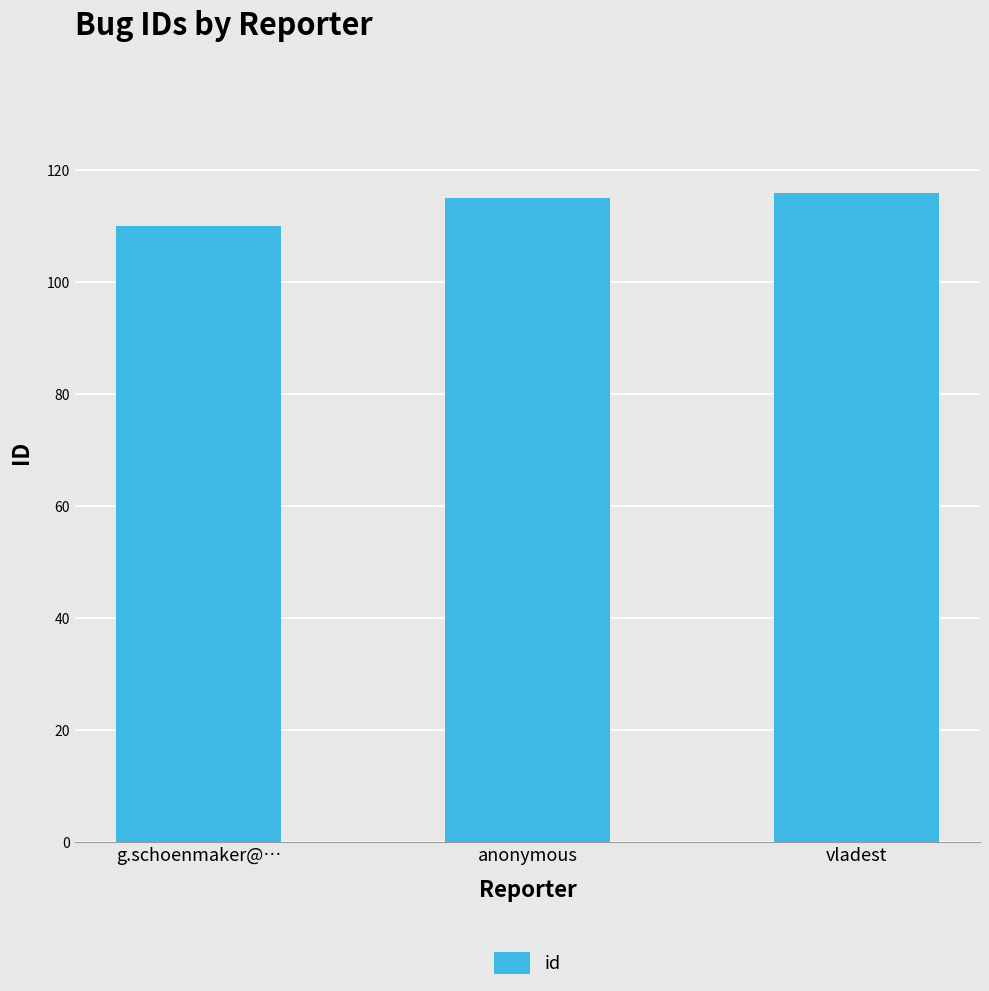

The value at vladest is 59. True or false?

False